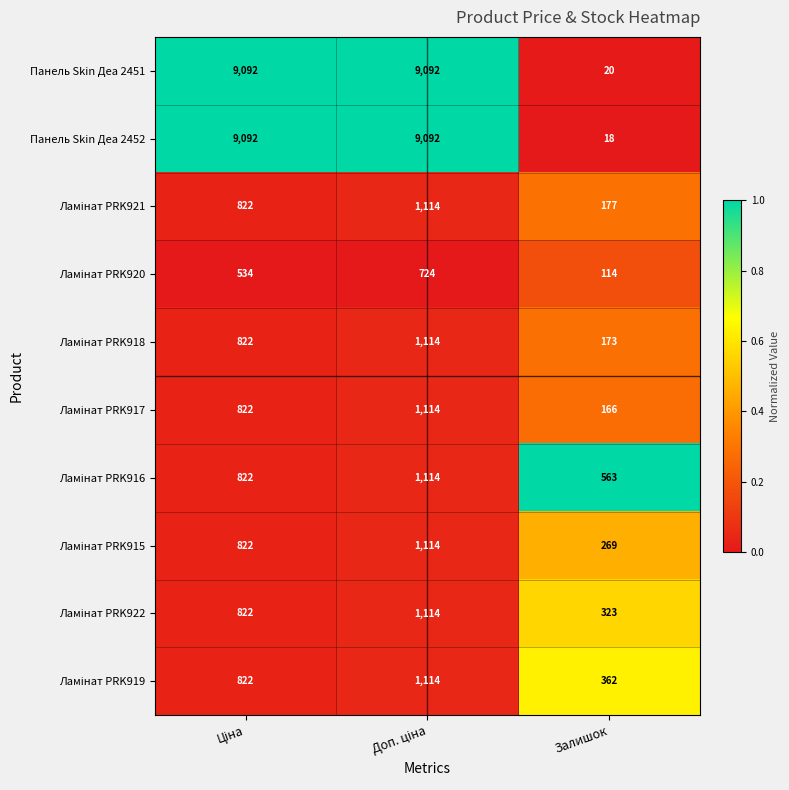

Which category has the lowest value across all series?

Залишок